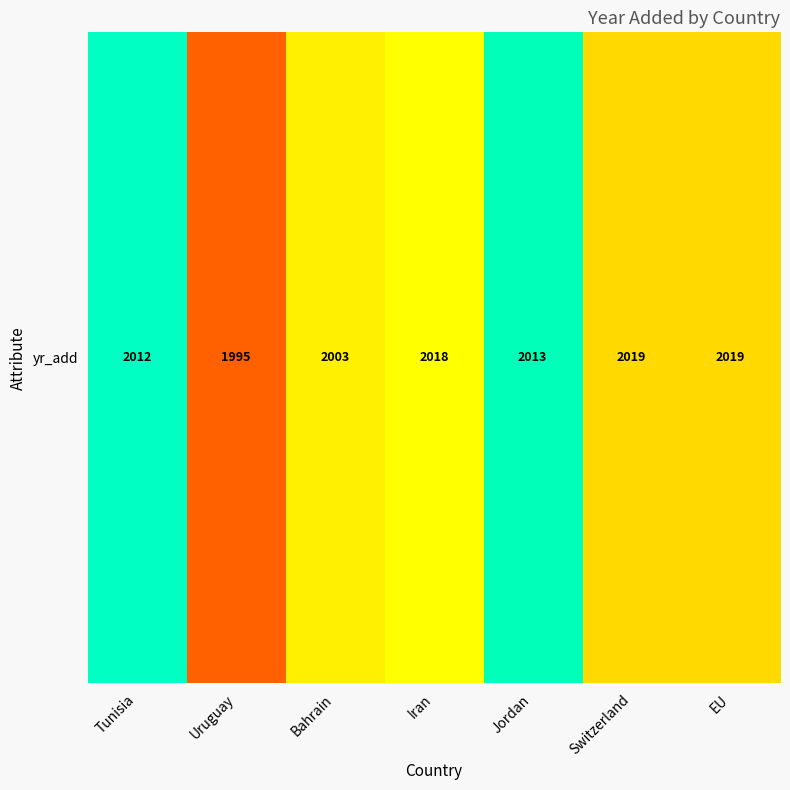

Read the value at Switzerland, to the nearest 10.

2020